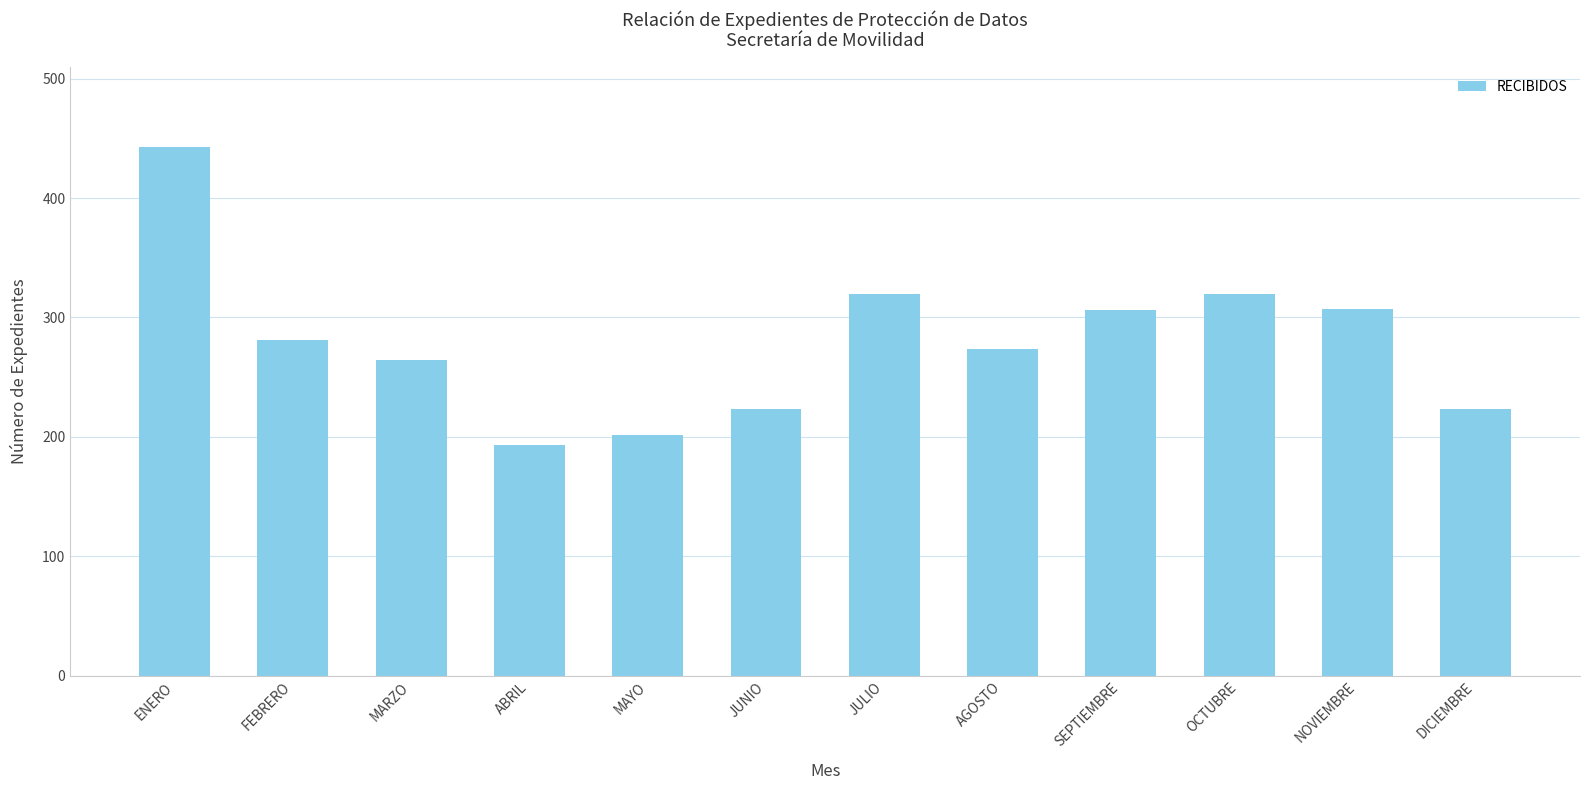

Does the chart contain any negative values?

No